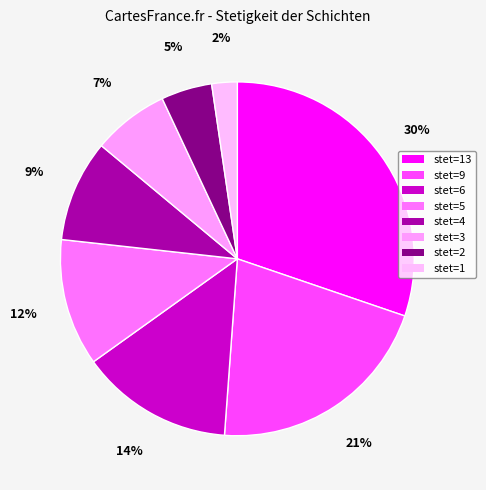

How many slices are in this pie chart?

8